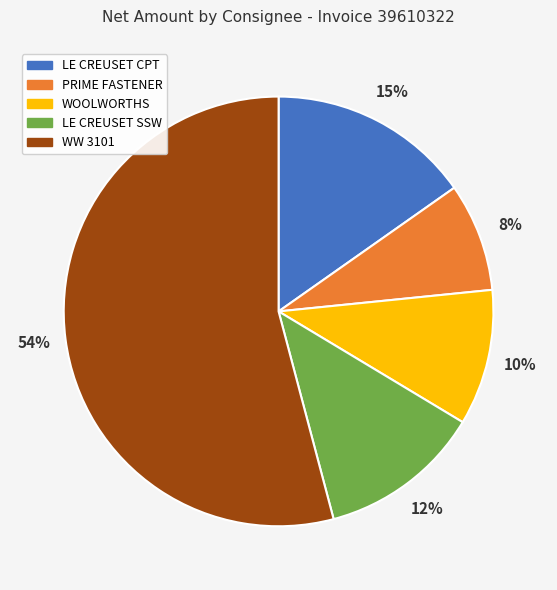

Do WOOLWORTHS and PRIME FASTENER together represent more than half of the pie?

No